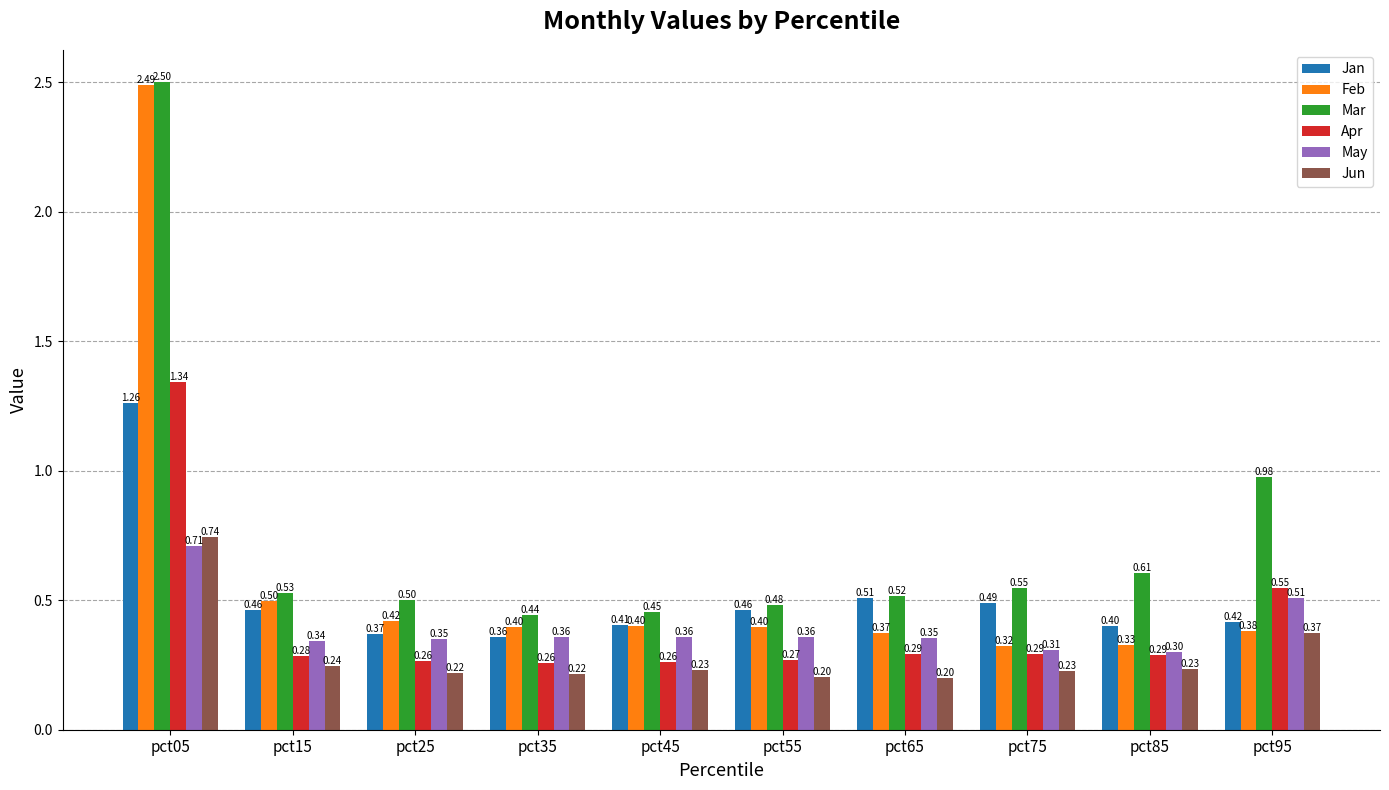

How many groups of bars are there?

10